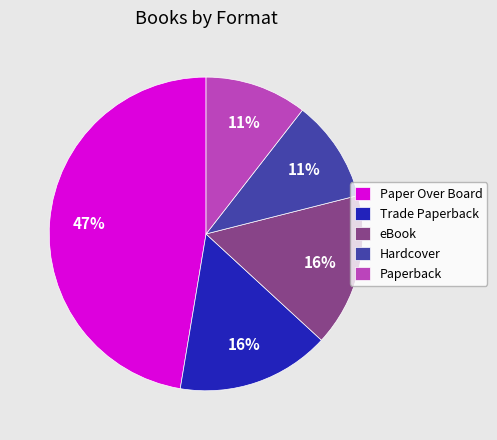

Between Trade Paperback and Paper Over Board, which is larger?

Paper Over Board